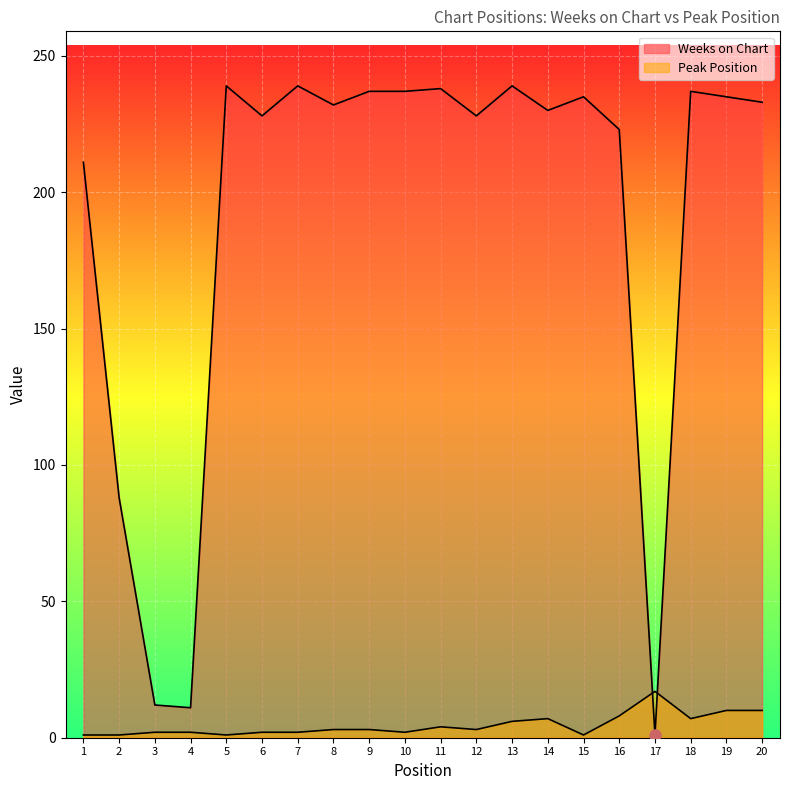

What are all the series names shown in the legend?

Weeks on Chart, Peak Position